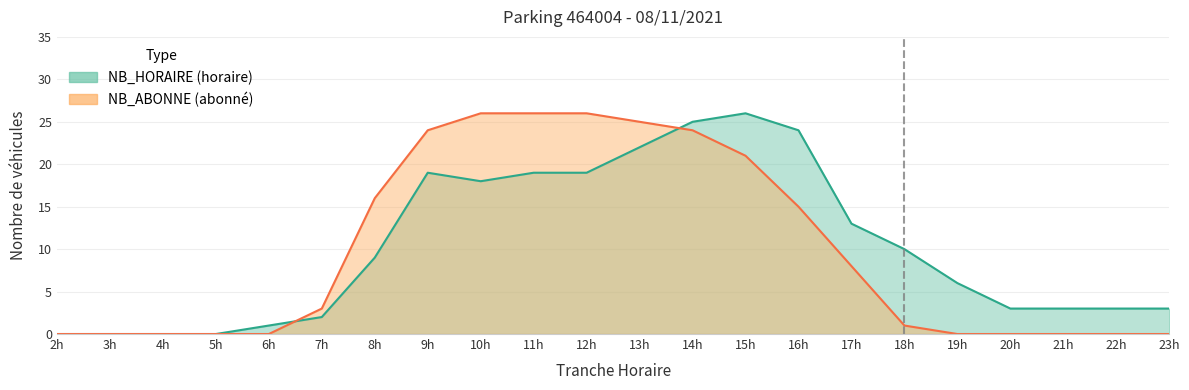

Which series has the largest total across all categories?

NB_HORAIRE